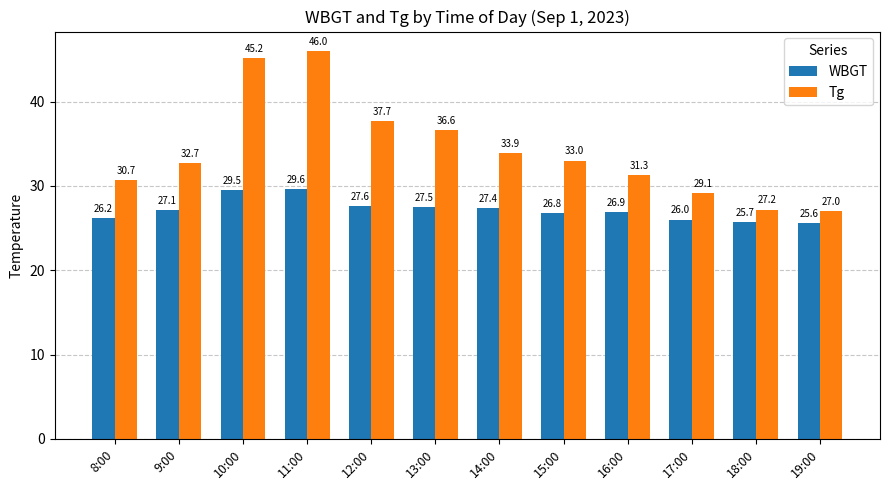

What is the difference between the WBGT values at 17:00 and 10:00?

3.5